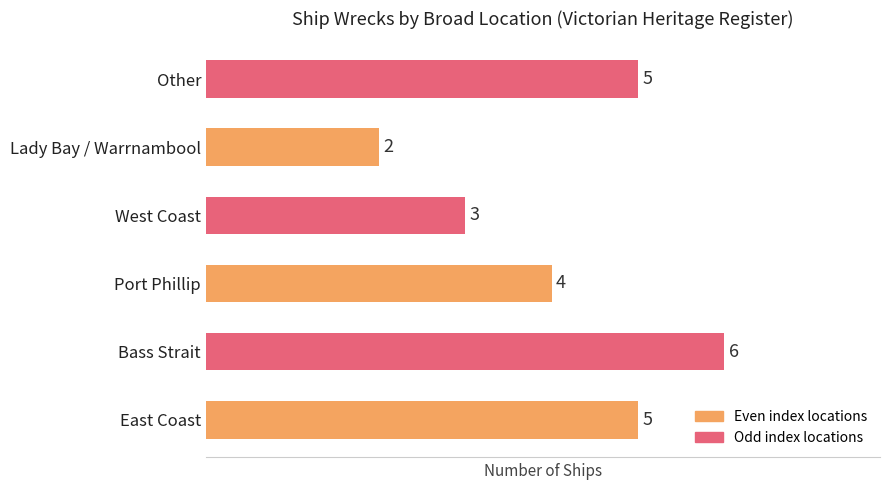

What is the difference between the maximum and minimum values?

4